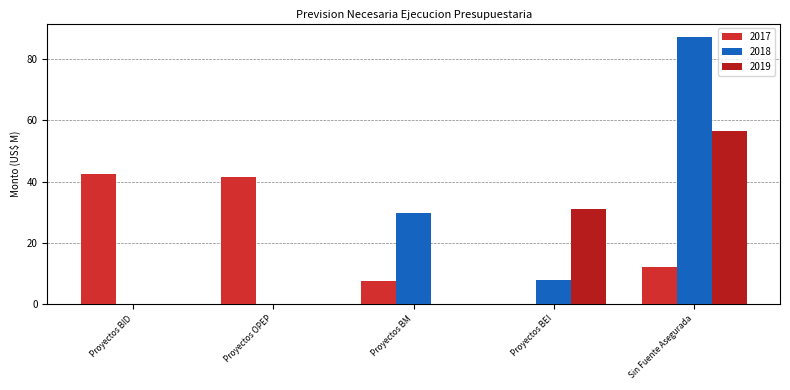

Reading right to left, what are all the values shown in this chart?

2017: Sin Fuente Asegurada=12.3	Proyectos BEI=0.0	Proyectos BM=7.5	Proyectos OPEP=41.6	Proyectos BID=42.4
2018: Sin Fuente Asegurada=87.2	Proyectos BEI=7.8	Proyectos BM=29.8	Proyectos OPEP=0.0	Proyectos BID=0.0
2019: Sin Fuente Asegurada=56.4	Proyectos BEI=31.1	Proyectos BM=0.0	Proyectos OPEP=0.0	Proyectos BID=0.0